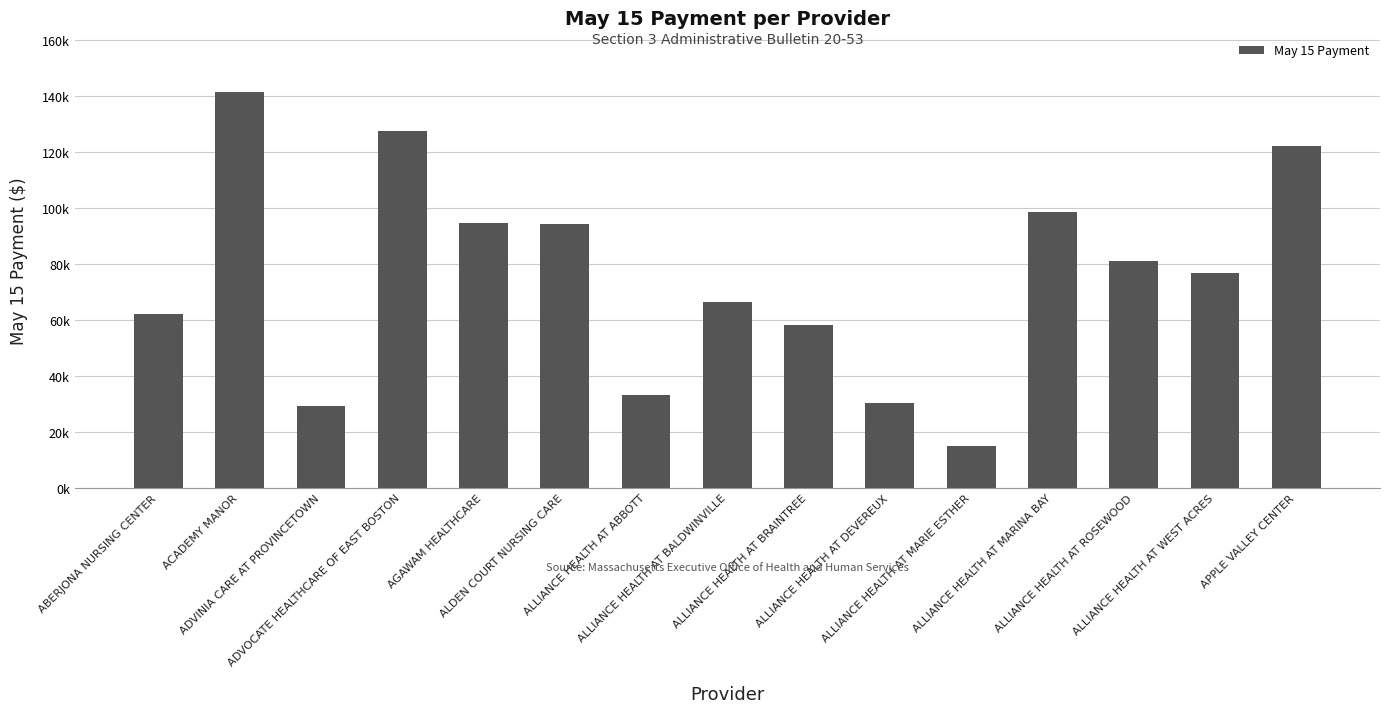

Is it true that the value at ALLIANCE HEALTH AT BRAINTREE is 97915.7?

False